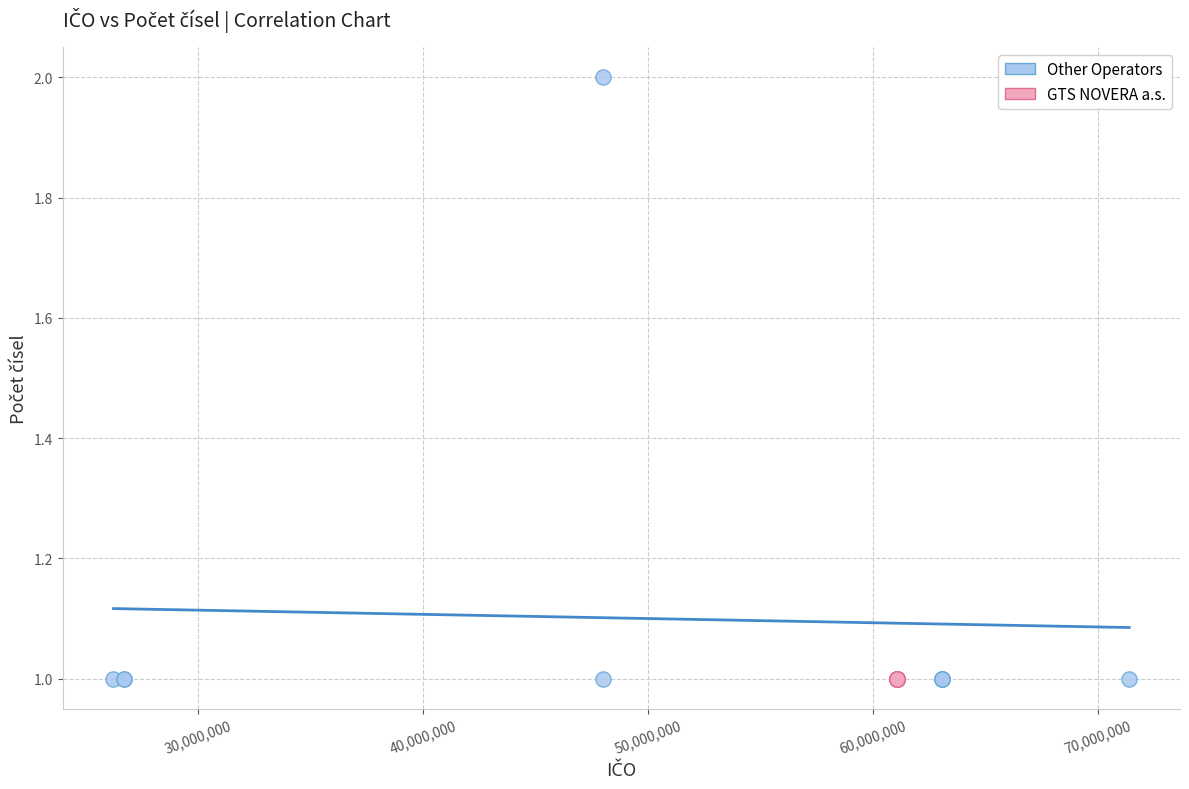

Which series contains the highest Y value?

Other Operators